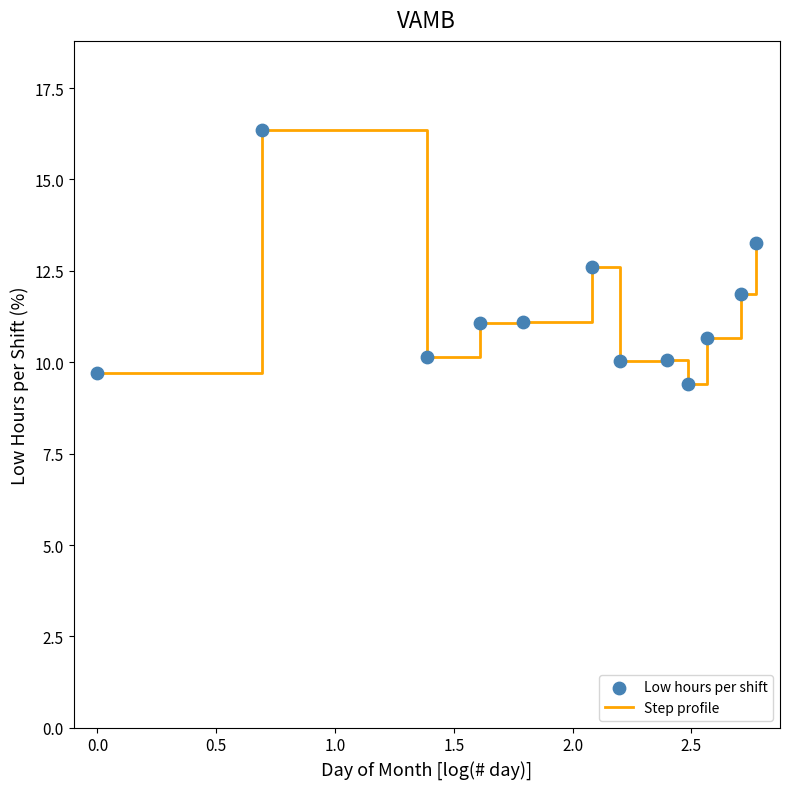

What is the smallest value displayed?

9.4